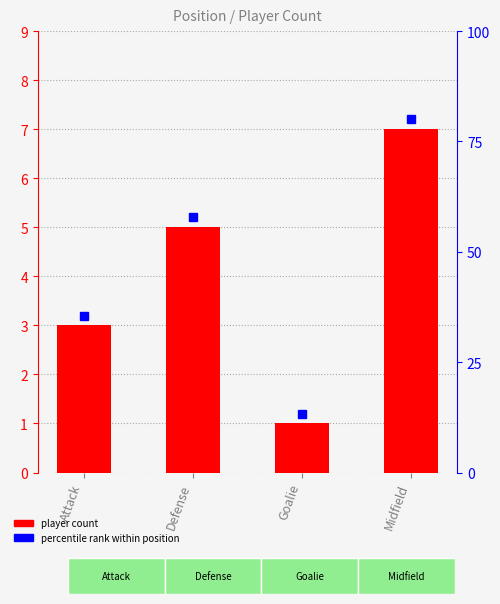

Reading left to right, list all the values displayed in this chart.

3	5	1	7